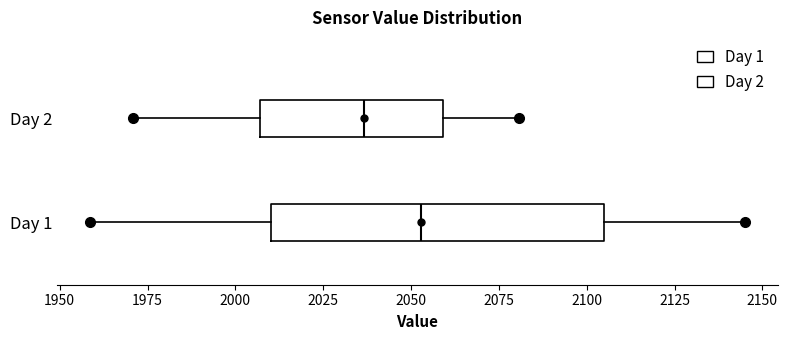

Reading bottom to top, read every box against the x-axis: the position of its median line, the range the box covers, and the ends of its whiskers. The values are not printed on the chart, so give them approximately, as read against the axis.

Day 1: median 2055, box 2010 to 2105, whiskers 1960 to 2145
Day 2: median 2035, box 2005 to 2060, whiskers 1970 to 2080